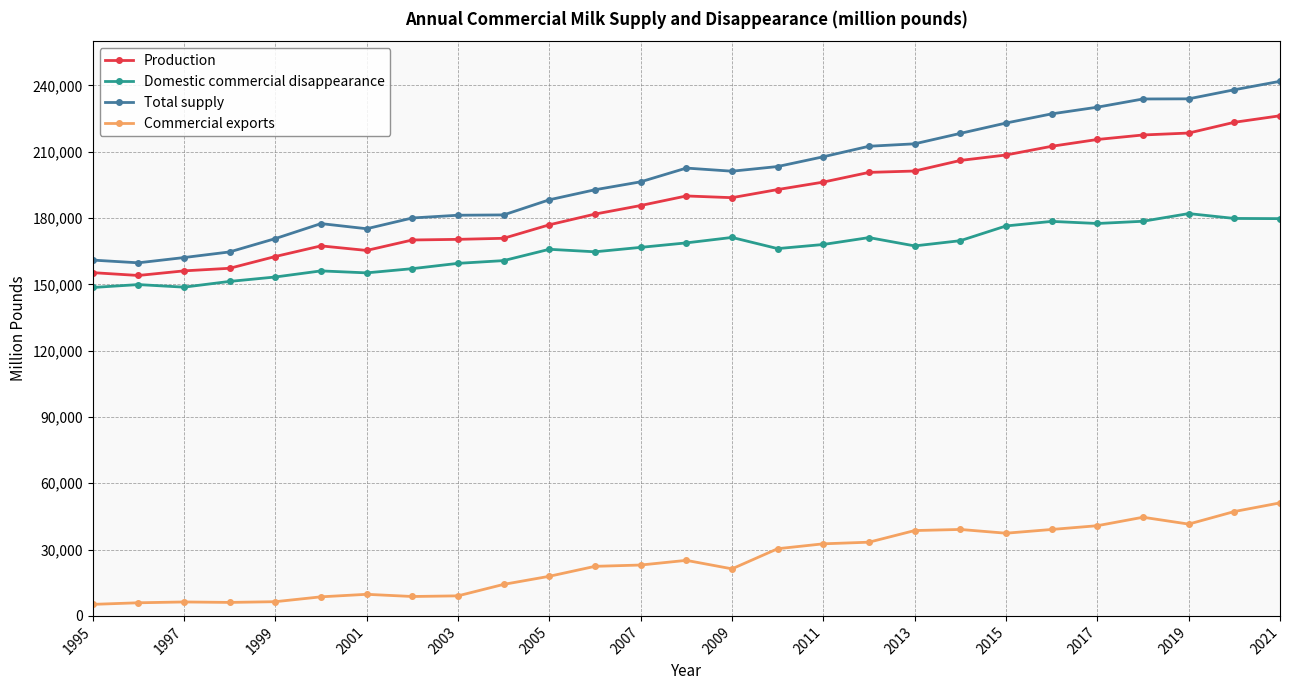

How many data points does each series have?

27